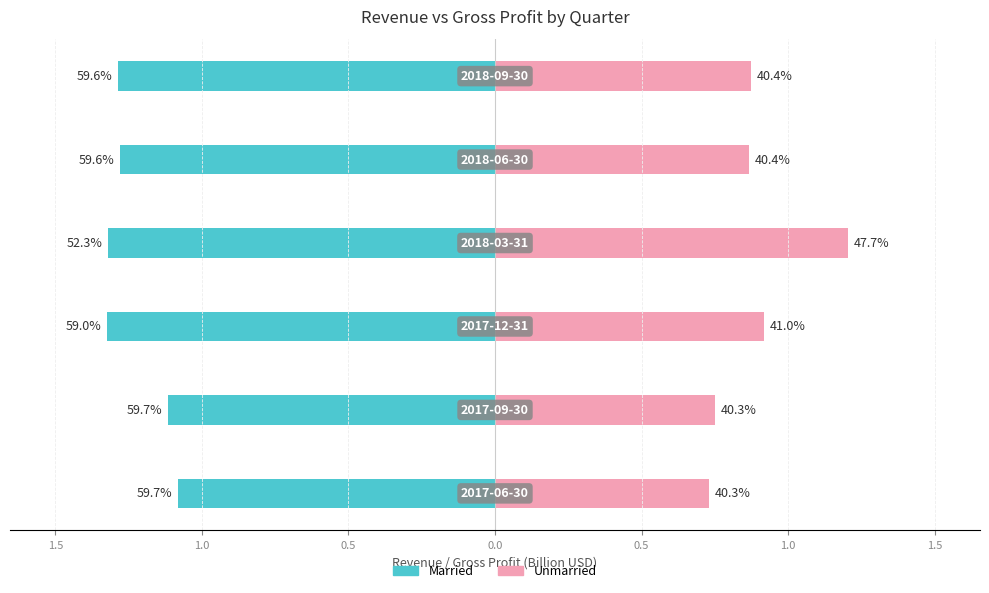

What is the value of the Married bar at the 4th from the left?

-1.3